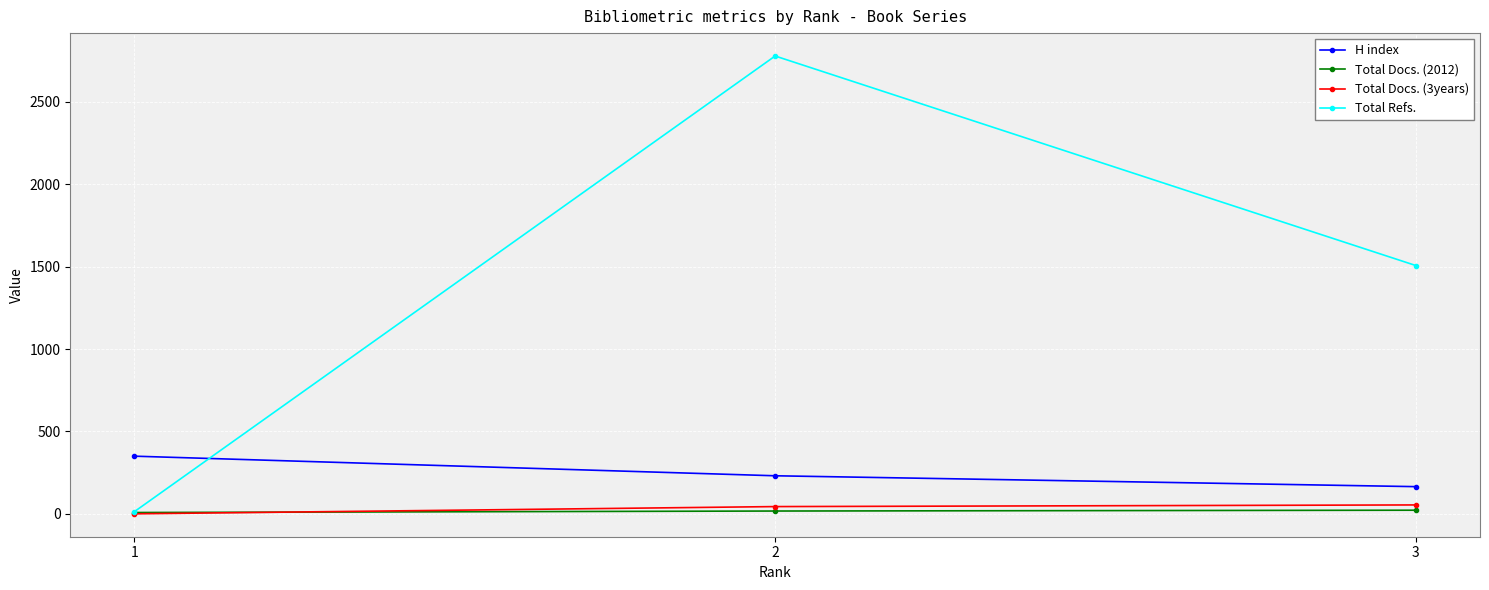

Which series has the largest range (max minus min)?

Total Refs.